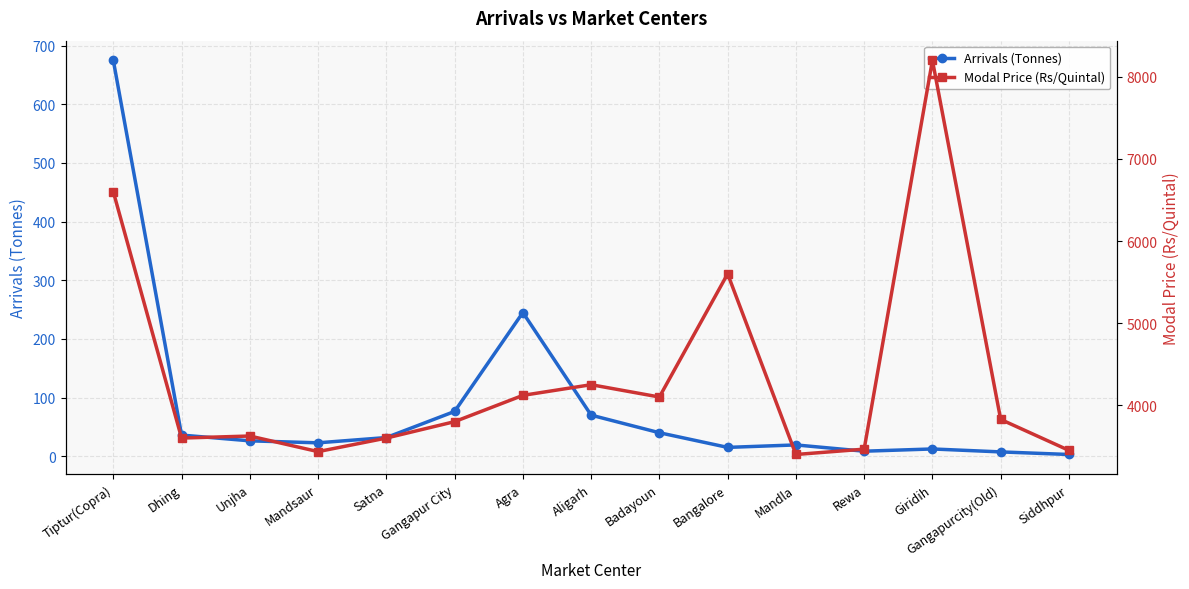

Is it true that Arrivals (Tonnes) equals 15.0 at Bangalore?

True